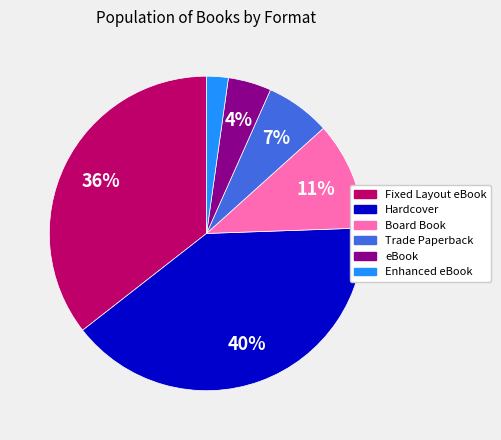

To the nearest percent, what is the difference between the largest and smallest slice percentages?

38%